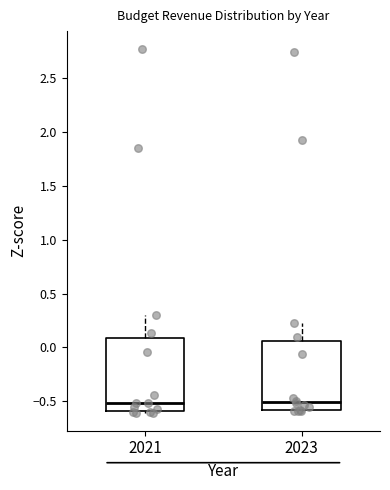

Where does the upper whisker of the box at x = 2021 end on the y-axis? The values are not printed on the chart, so give them approximately, as read against the axis.

0.30